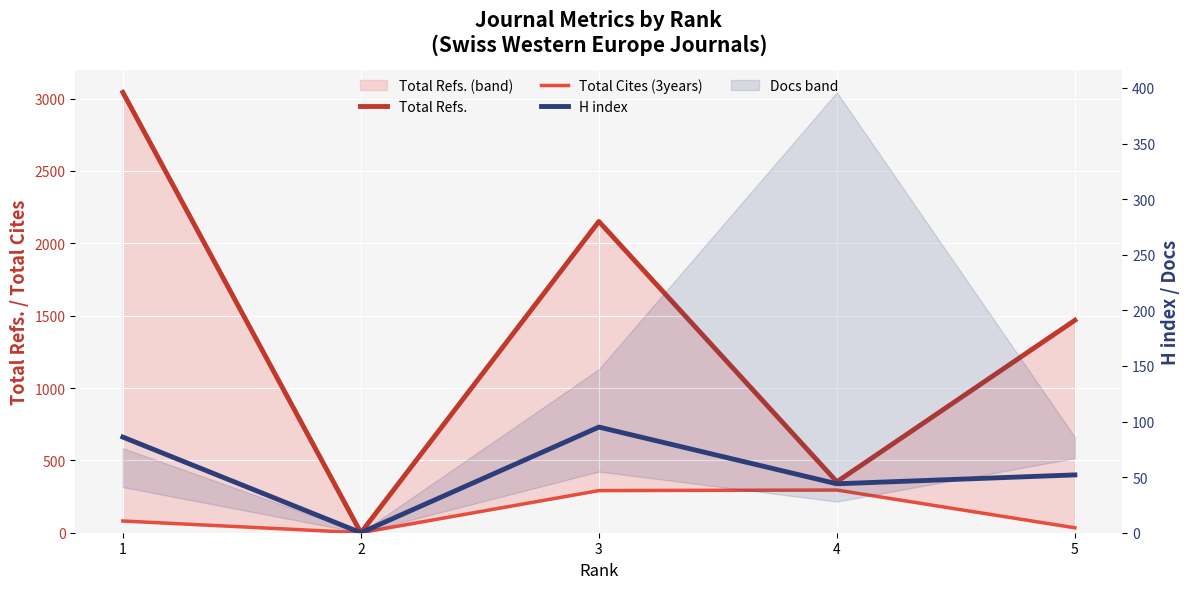

Is it true that Total Cites (3years) equals 26 at 1?

False